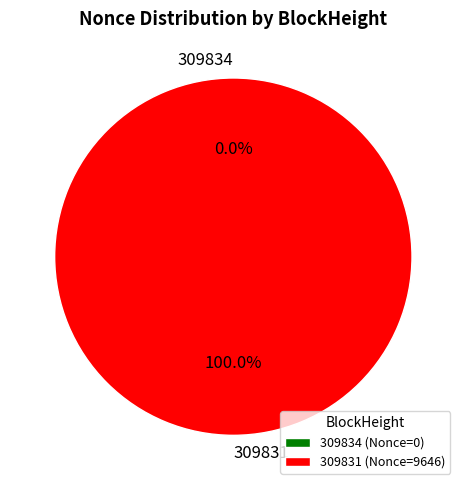

Which slice is the smallest?

309834